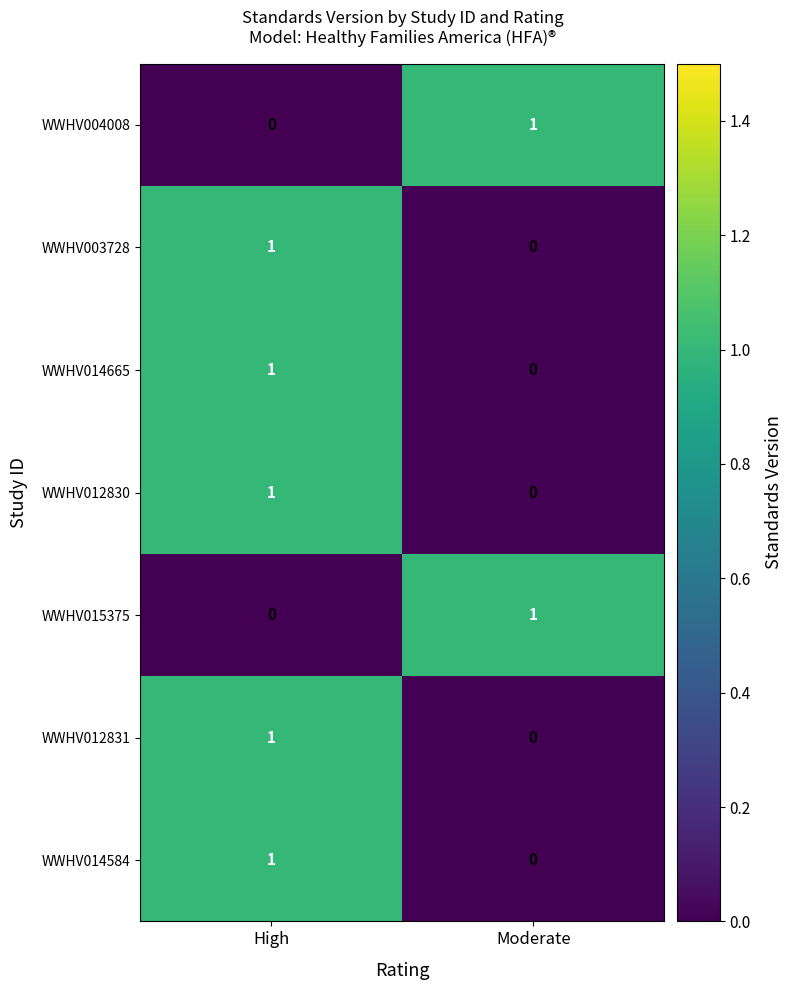

At which label is WWHV012831 closest to 0?

Moderate